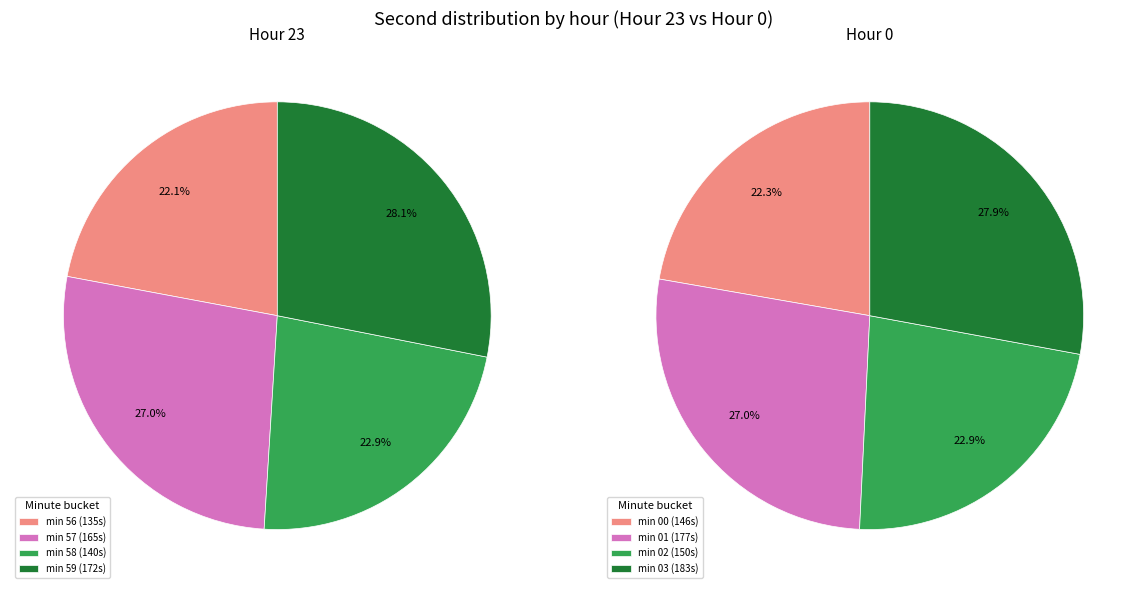

True or false: 5 accounts for 0% of the total.

True